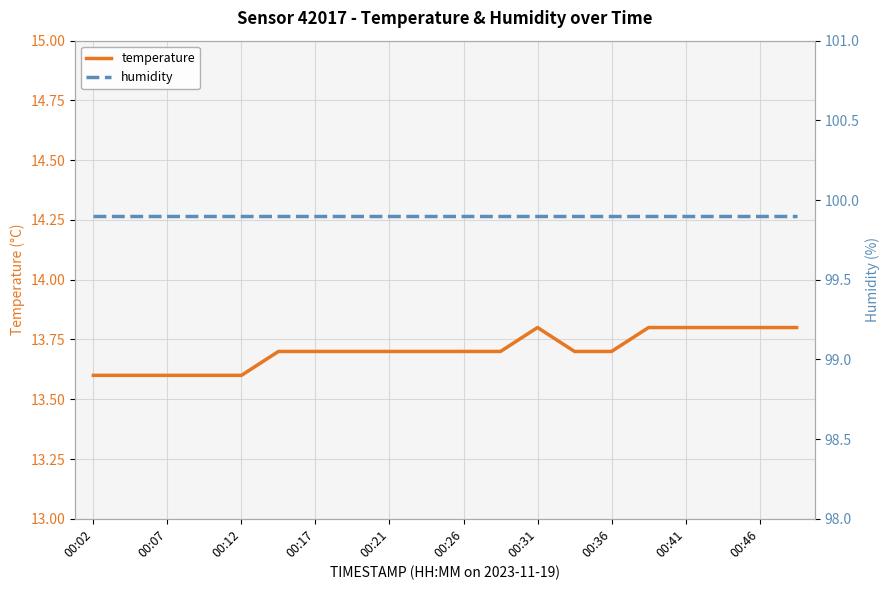

At which label does temperature reach its minimum?

00:02